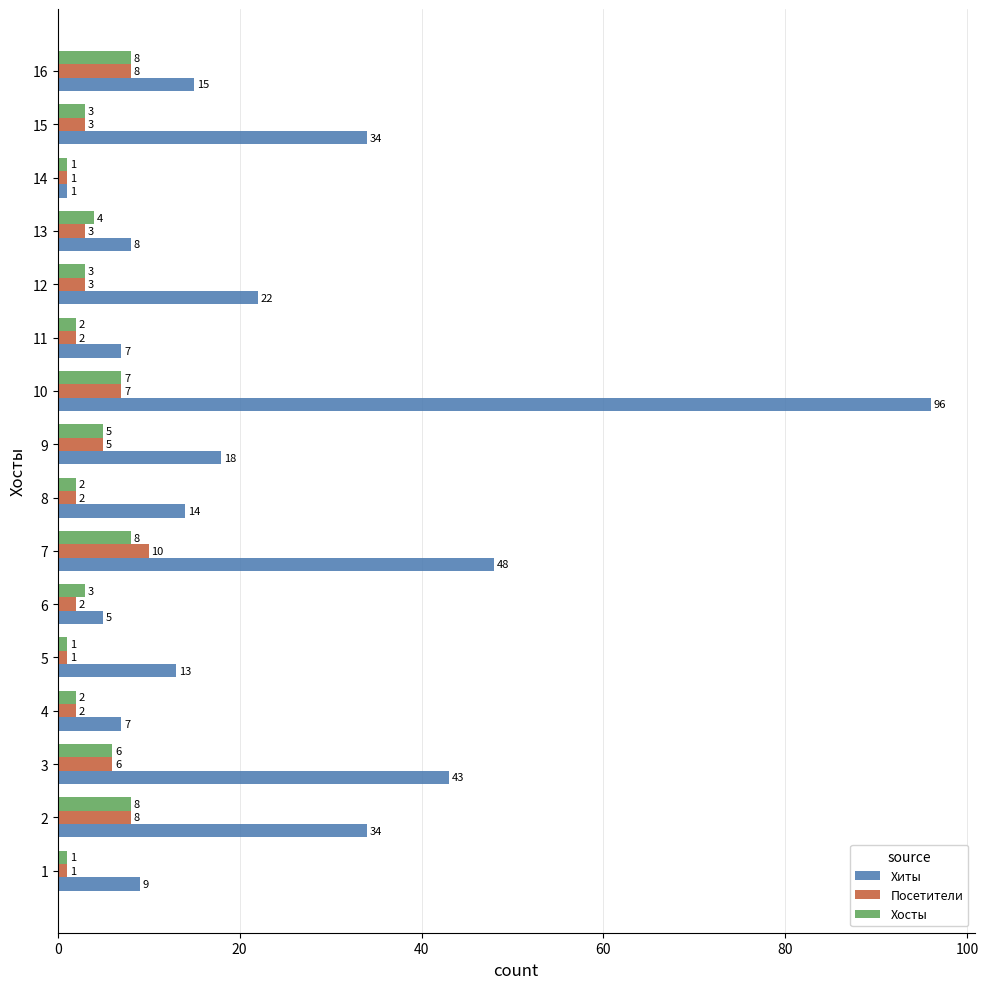

Rank the series by their maximum value, from highest to lowest.

Хиты, Посетители, Хосты